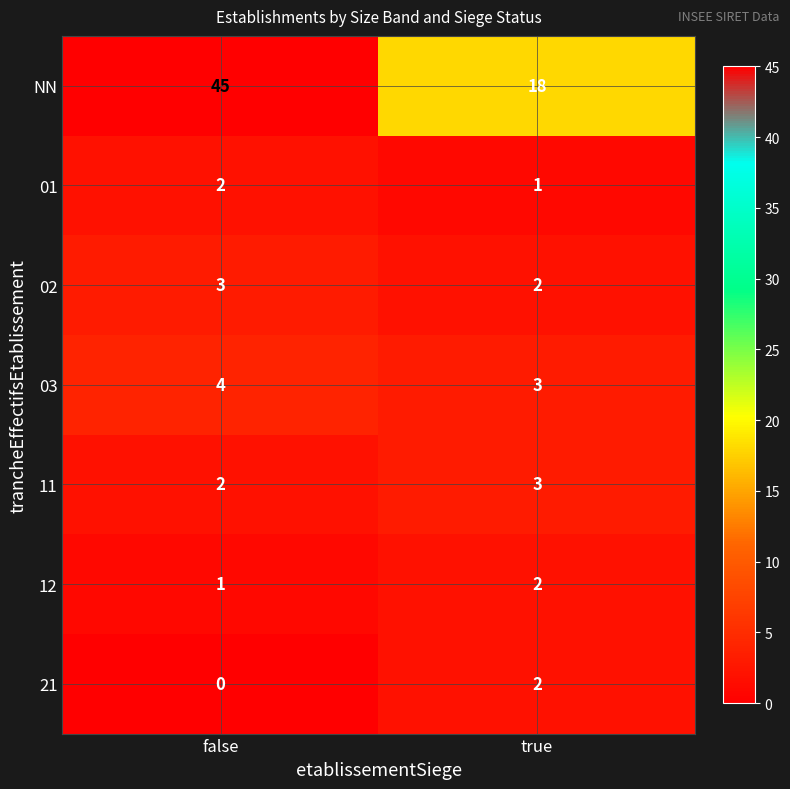

Rank the categories by 11 value from highest to lowest.

true, false